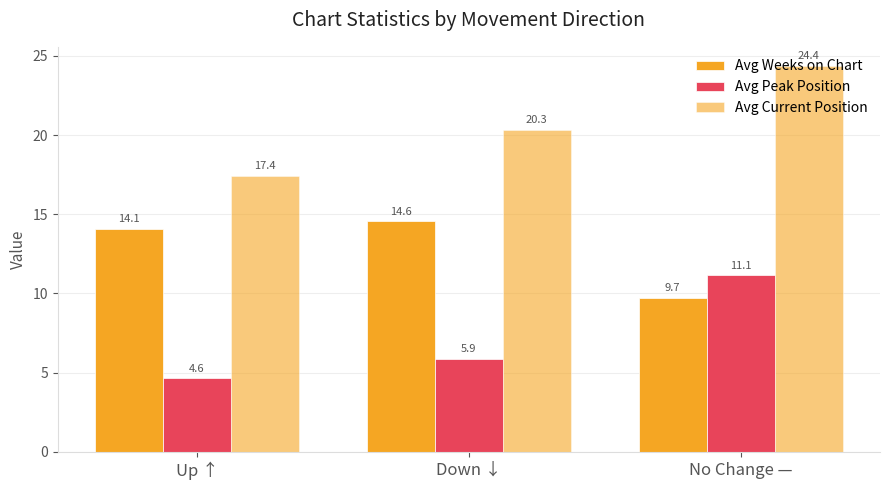

Rank the categories by Avg Weeks on Chart value from lowest to highest.

No Change —, Up ↑, Down ↓